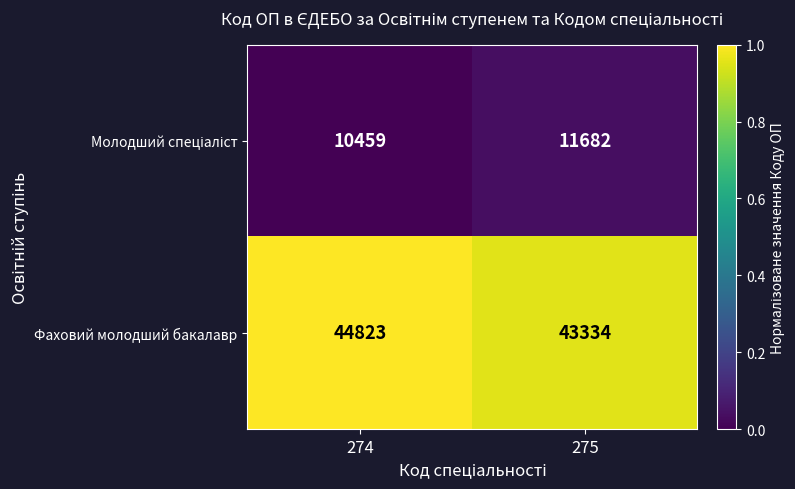

How many categories are shown in the chart?

2